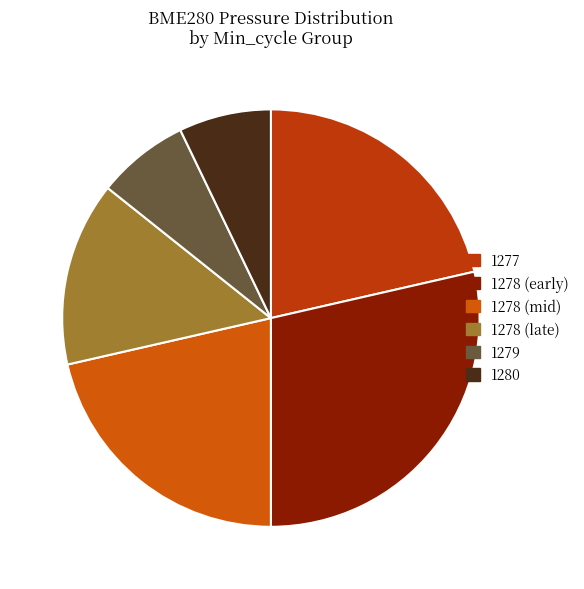

How many slices are in this pie chart?

6